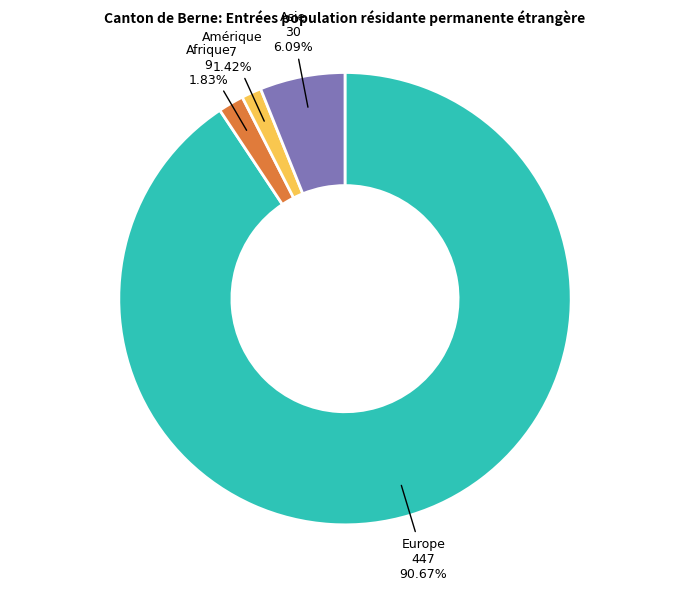

Is Europe the majority of the pie?

Yes